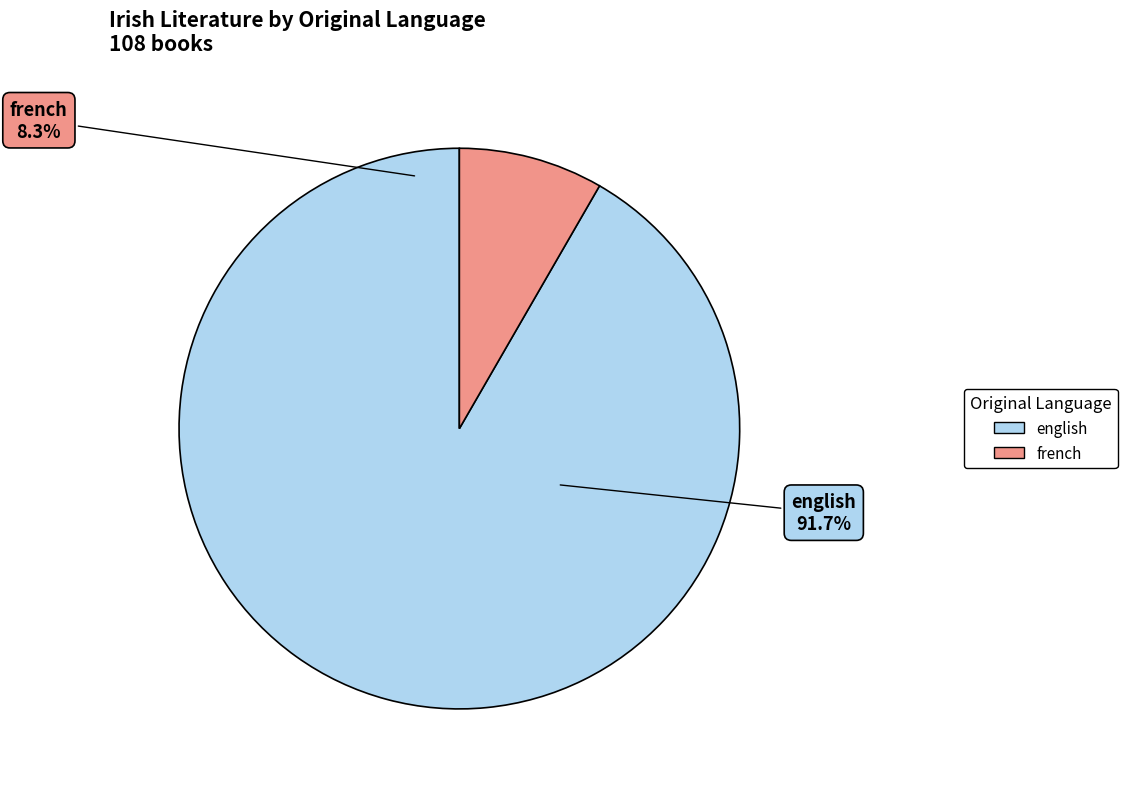

What is the largest slice in the pie chart?

english